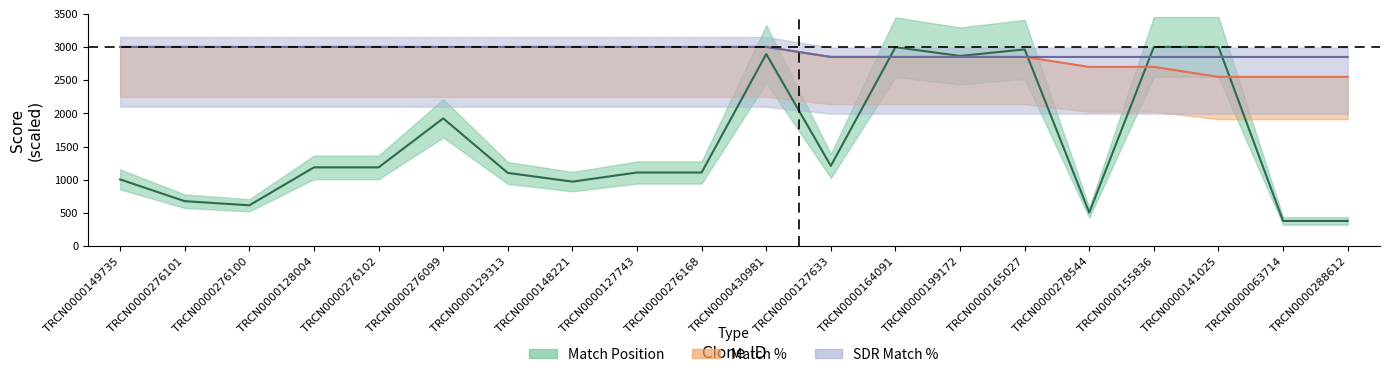

How many categories are shown in the chart?

20